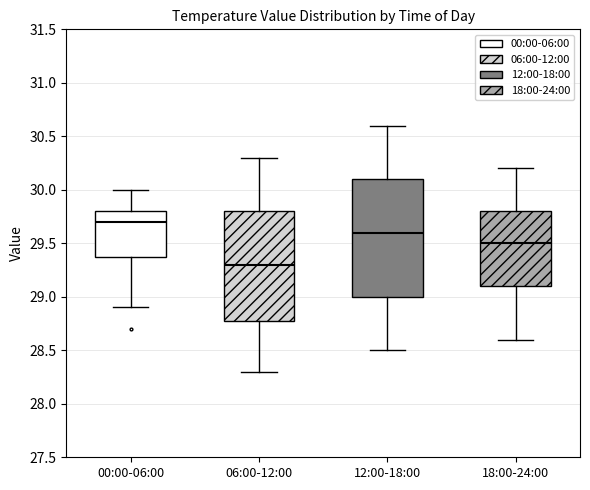

Which box's median line is the highest?

00:00-06:00